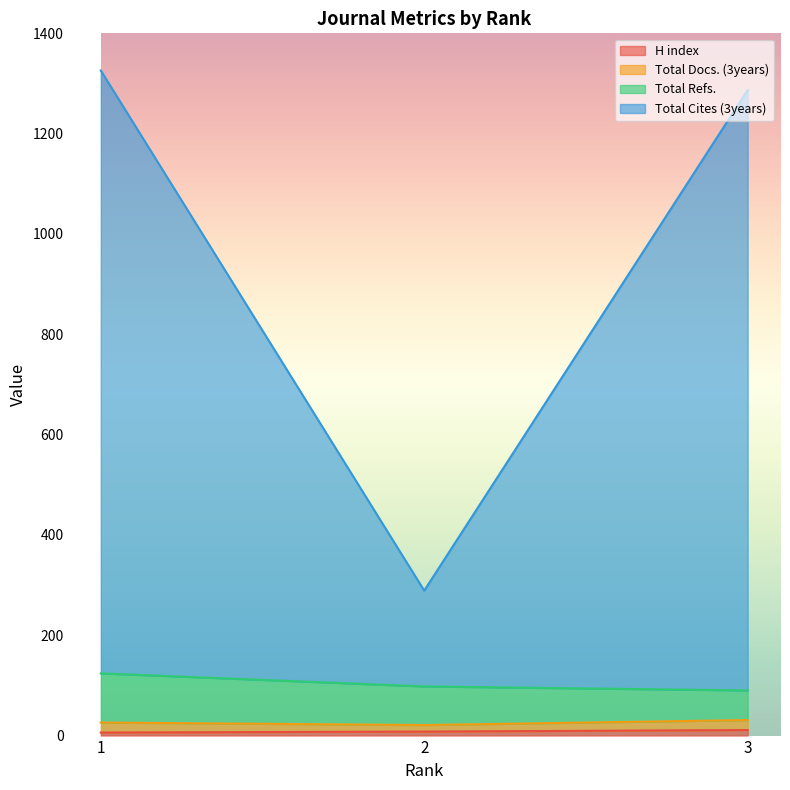

True or false: Total Docs. (3years) has a value of 1677 at 3.

False